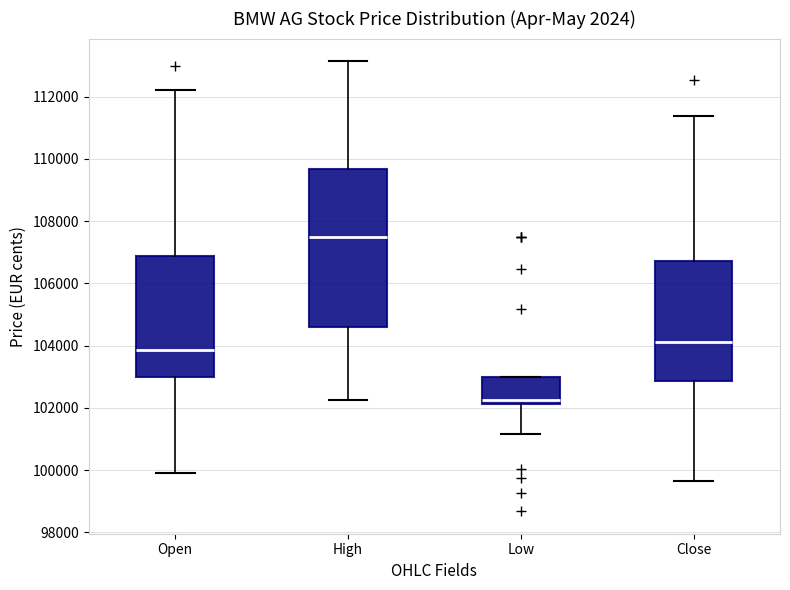

Which box is the tallest, from its lower edge to its upper edge?

High